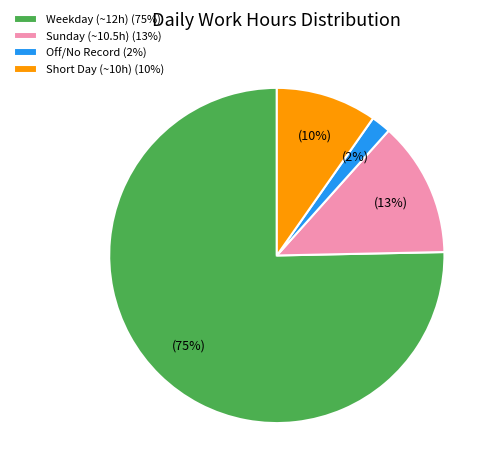

Count the number of slices in the pie.

4